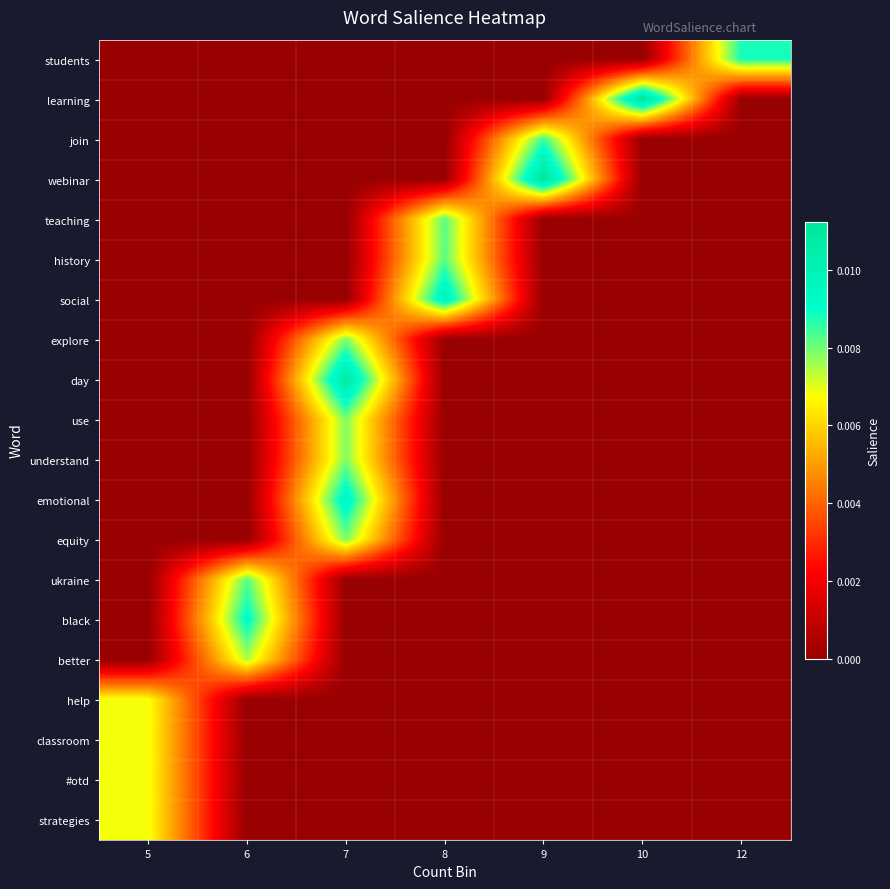

How many series are shown in this chart?

20